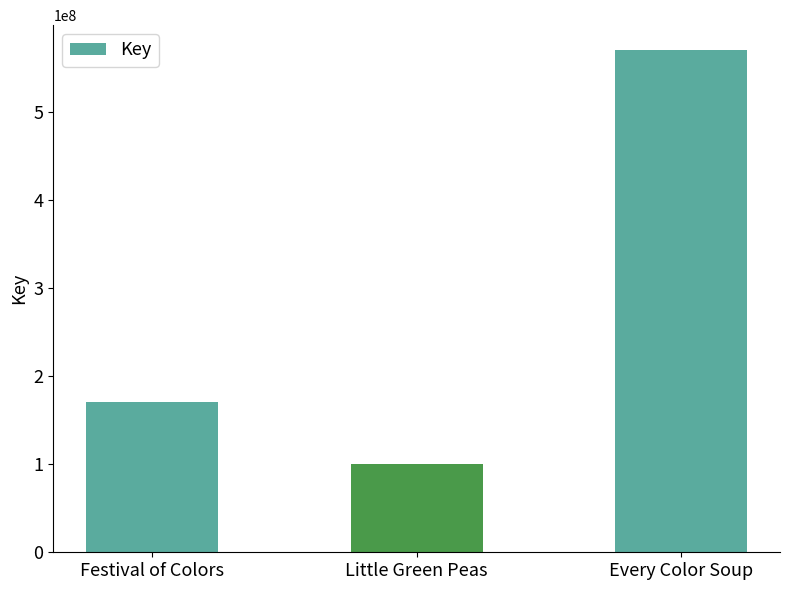

Is it true that the value at Festival of Colors is 171153699?

True